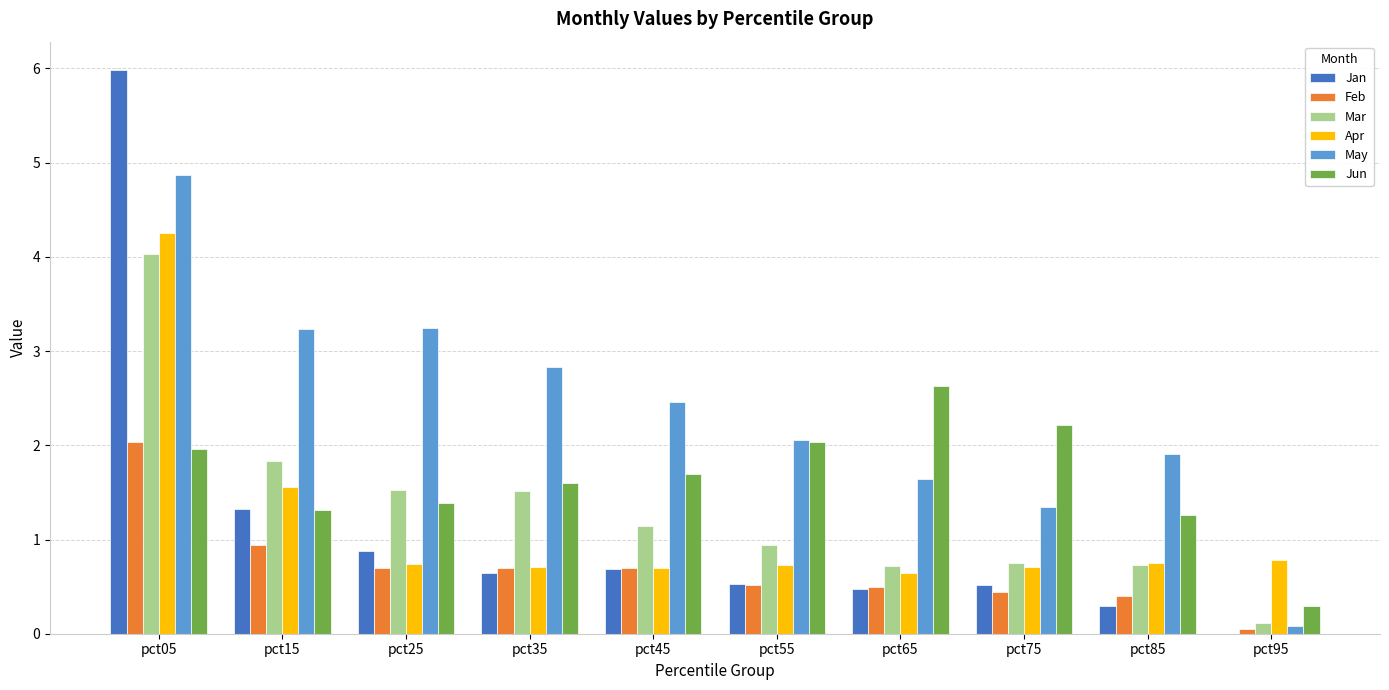

At which category is the sum across all series the highest?

pct05